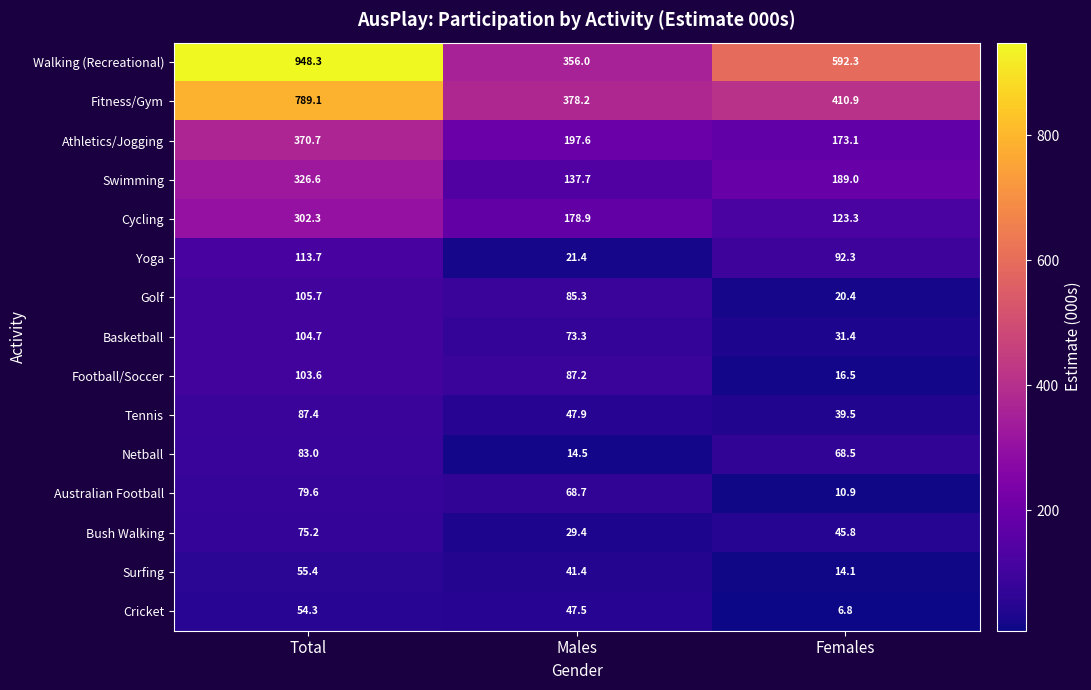

At which category does the chart reach its minimum across all series?

Females